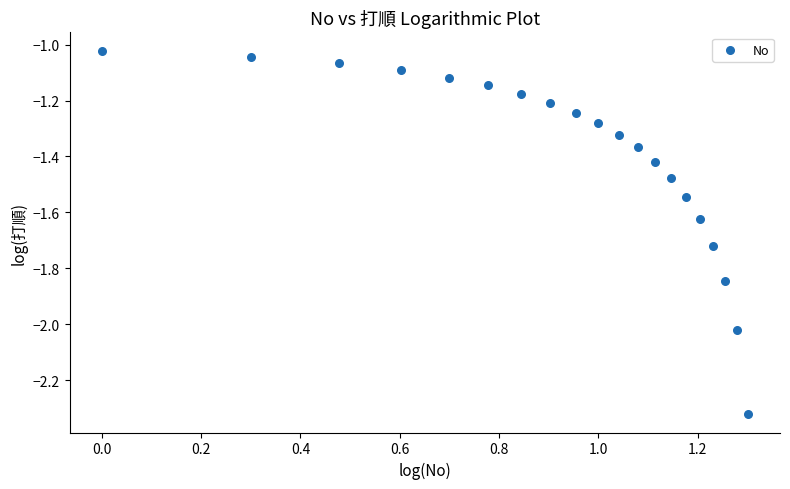

What is the range of Y values (max minus min)?

1.3